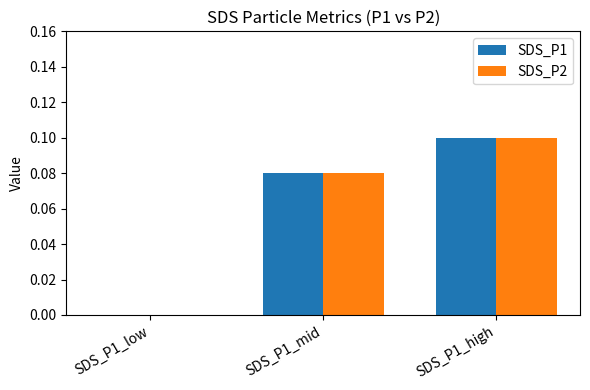

Does the chart contain stacked bars?

No